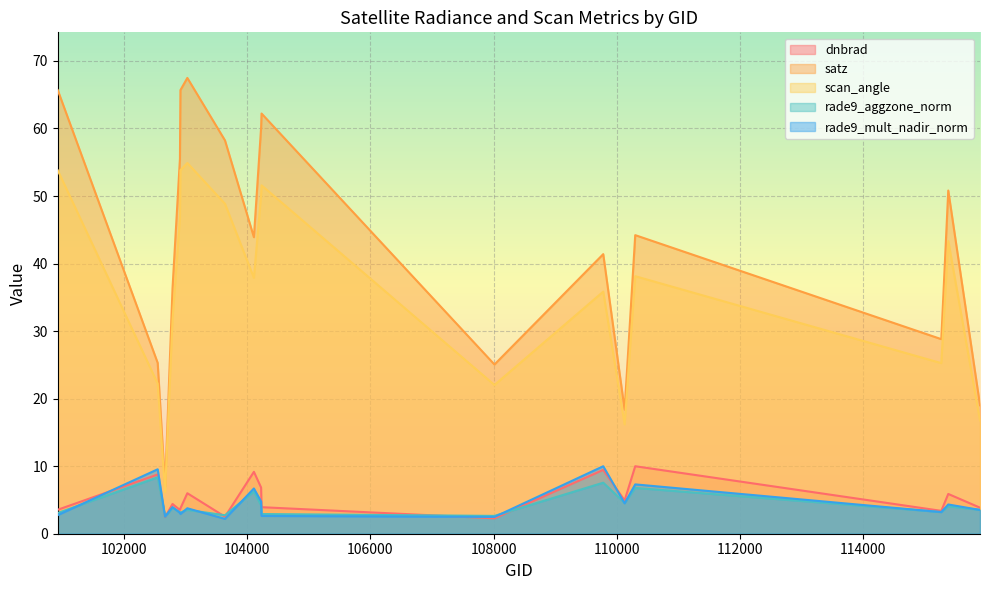

How many times do rade9_aggzone_norm and rade9_mult_nadir_norm cross each other?

14